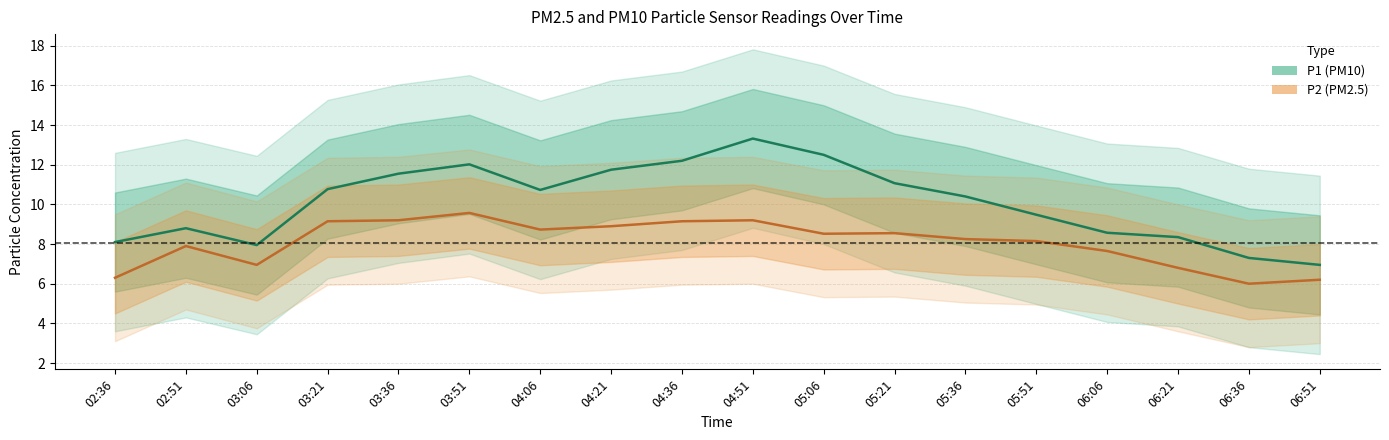

Reading left to right, extract all data points from this chart.

P1: 8.1	8.8	8.0	10.8	11.6	12.0	10.7	11.8	12.2	13.3	12.5	11.1	10.4	9.5	8.6	8.3	7.3	7.0
P2: 6.3	7.9	7.0	9.2	9.2	9.6	8.7	8.9	9.2	9.2	8.5	8.6	8.2	8.2	7.7	6.8	6.0	6.2